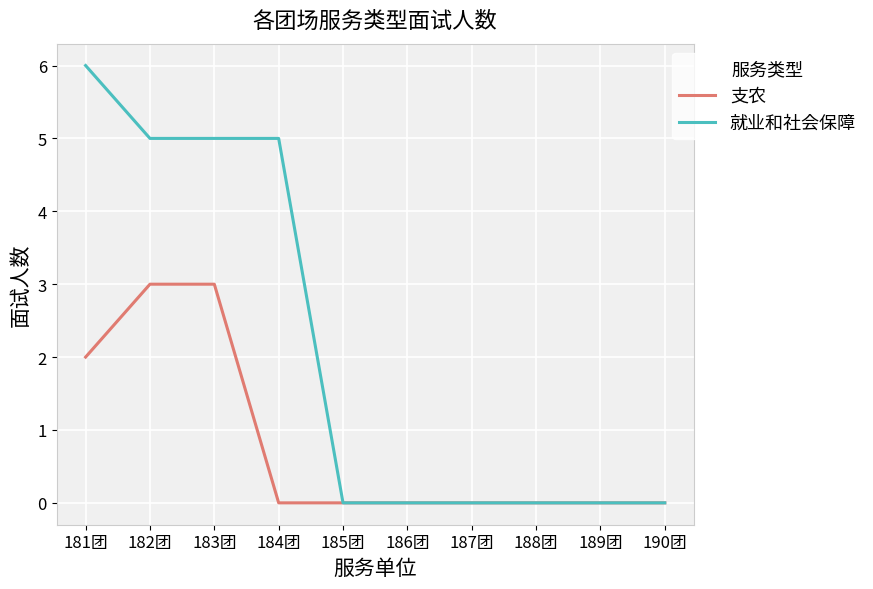

Reading left to right, extract all data points from this chart.

支农: 181团=2	182团=3	183团=3	184团=0	185团=0	186团=0	187团=0	188团=0	189团=0	190团=0
就业和社会保障: 181团=6	182团=5	183团=5	184团=5	185团=0	186团=0	187团=0	188团=0	189团=0	190团=0